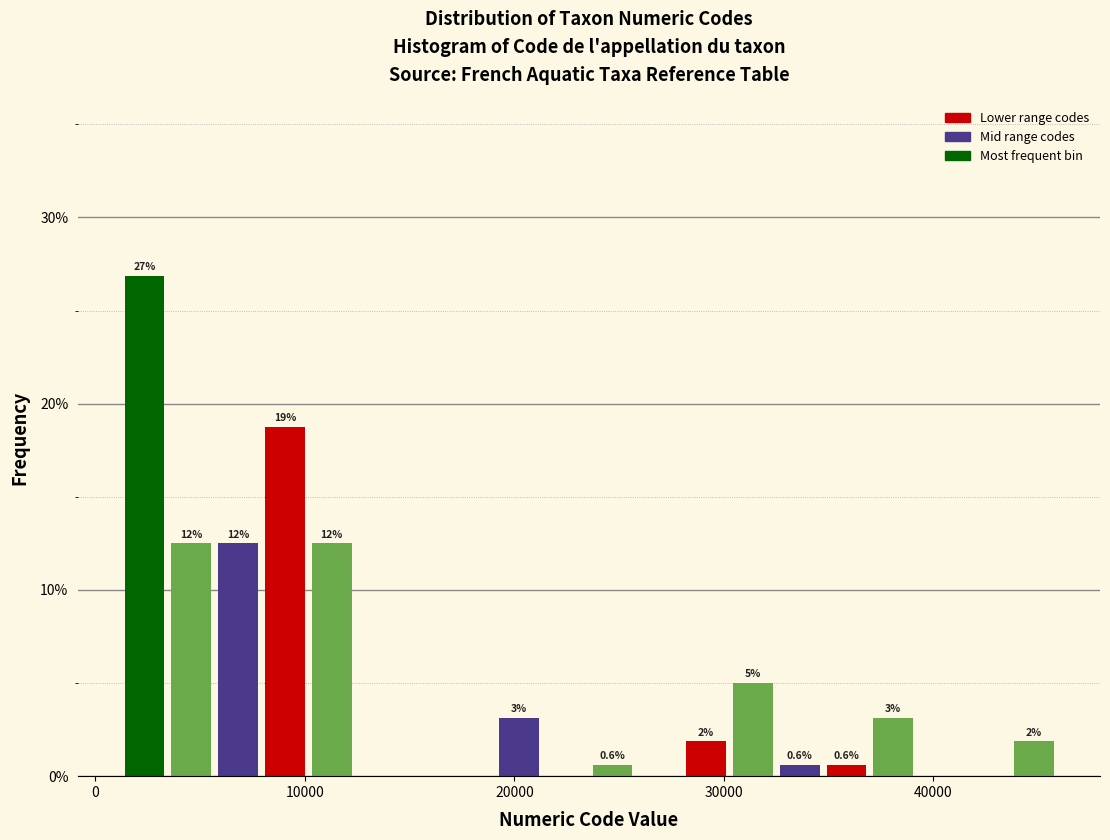

Read against the x-axis, roughly where is the centre of the tallest bar?

2000